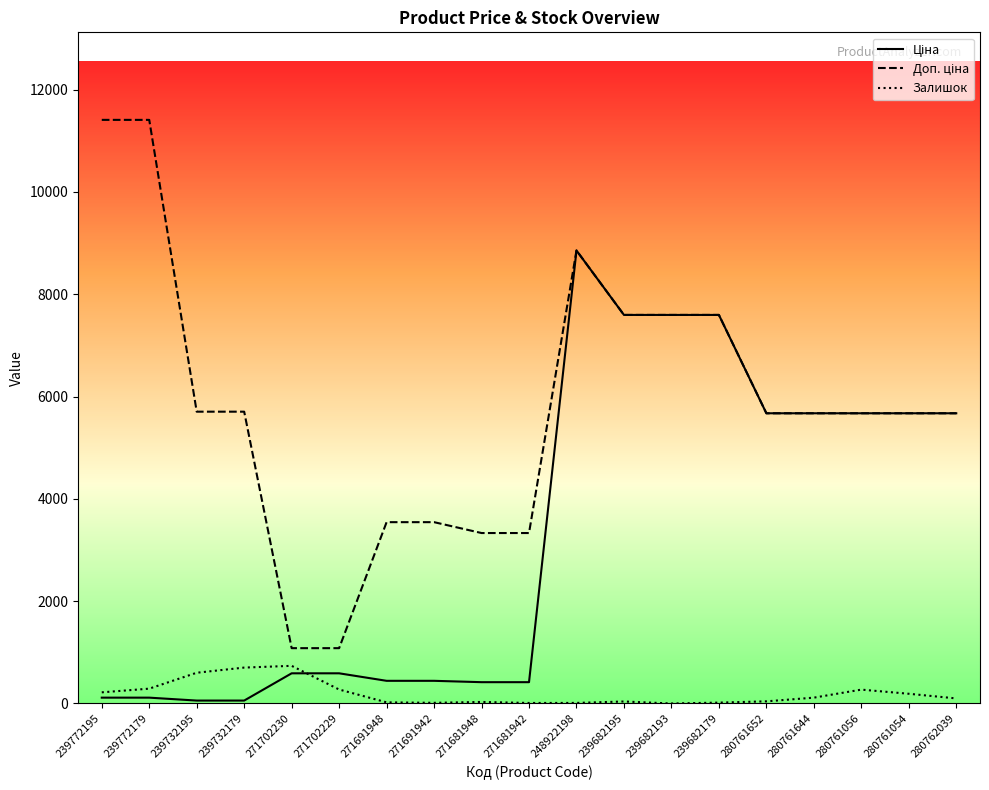

What is the difference between the highest and lowest values at 280761056?

5402.8